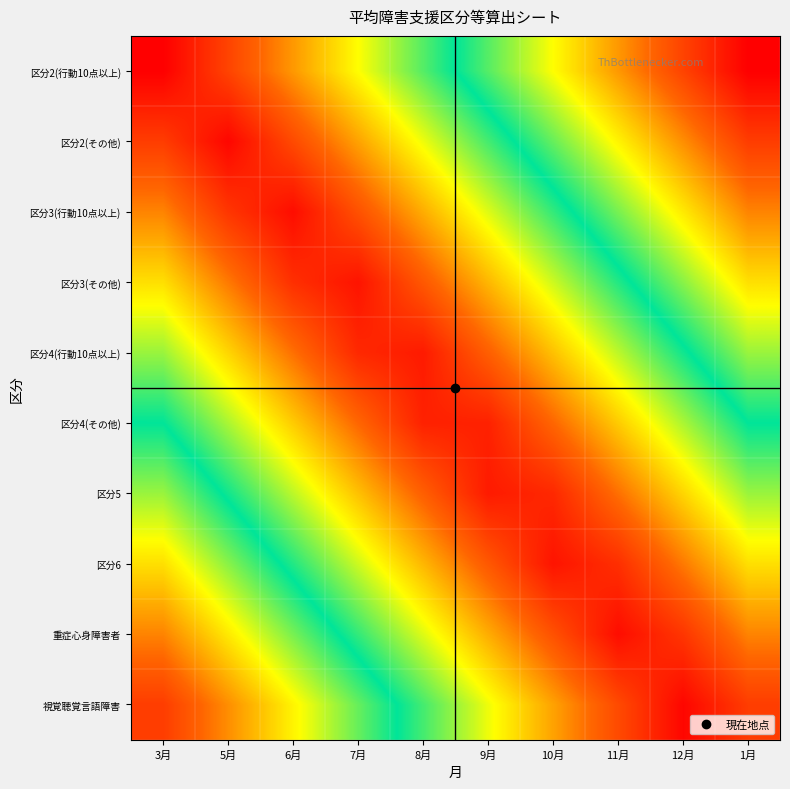

How many categories are shown in the chart?

10